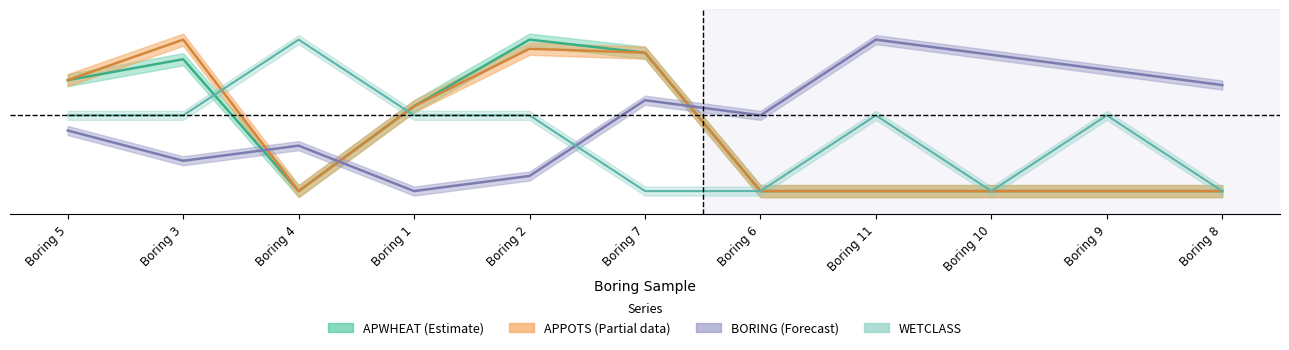

How many interior local peaks does the apwheat series have?

2